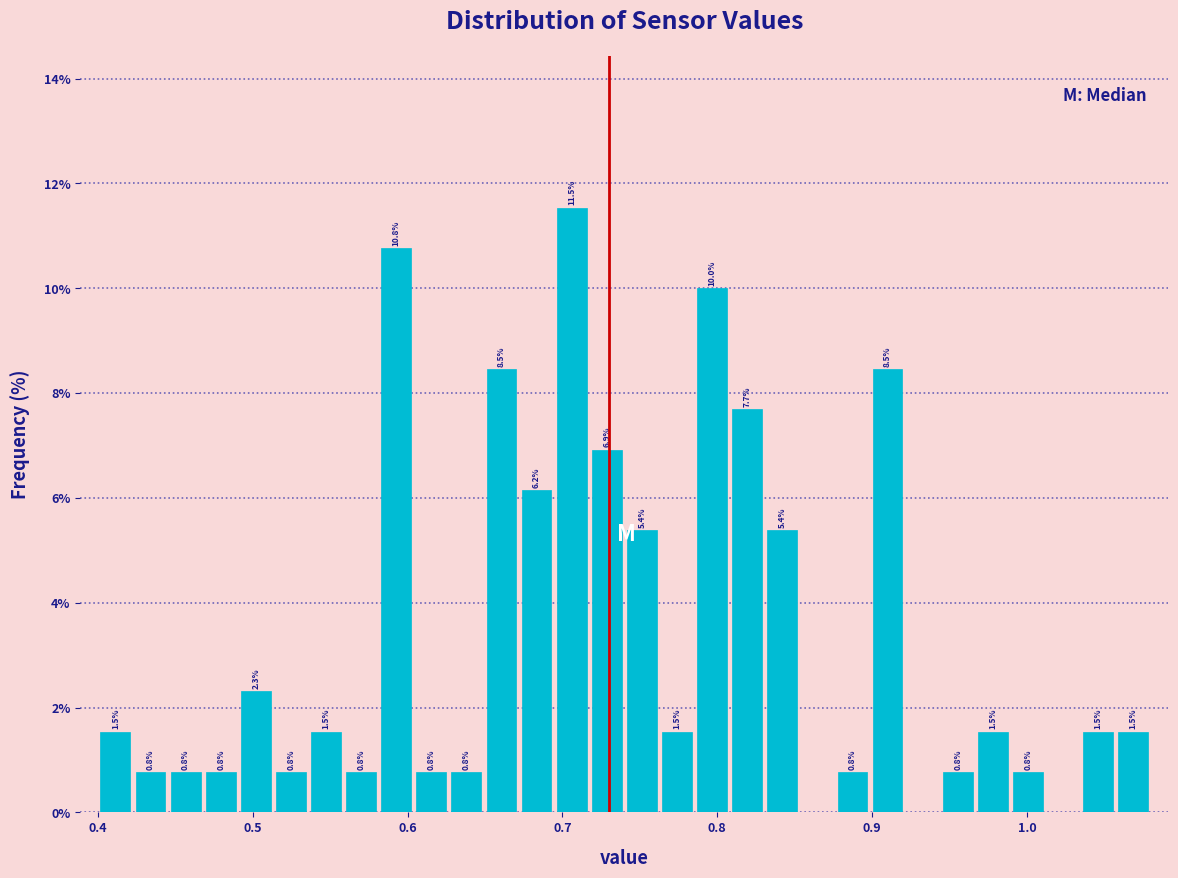

Around what value on the x-axis is the tallest bar? Give the approximate position of its centre, as read against the axis.

0.71